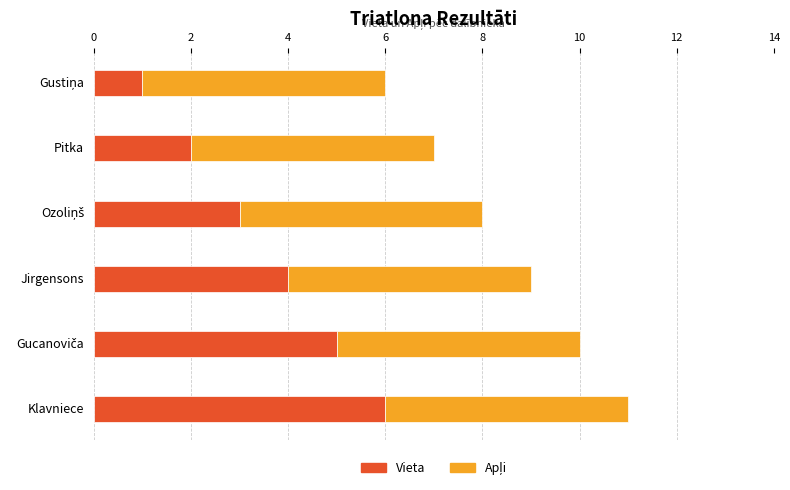

What is the difference between the maximum and minimum values in the Vieta series?

5